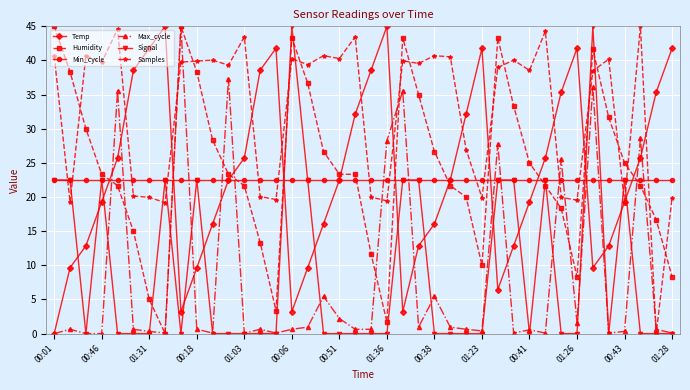

What is the value of the Temp point at the 20th from the left?

32.1